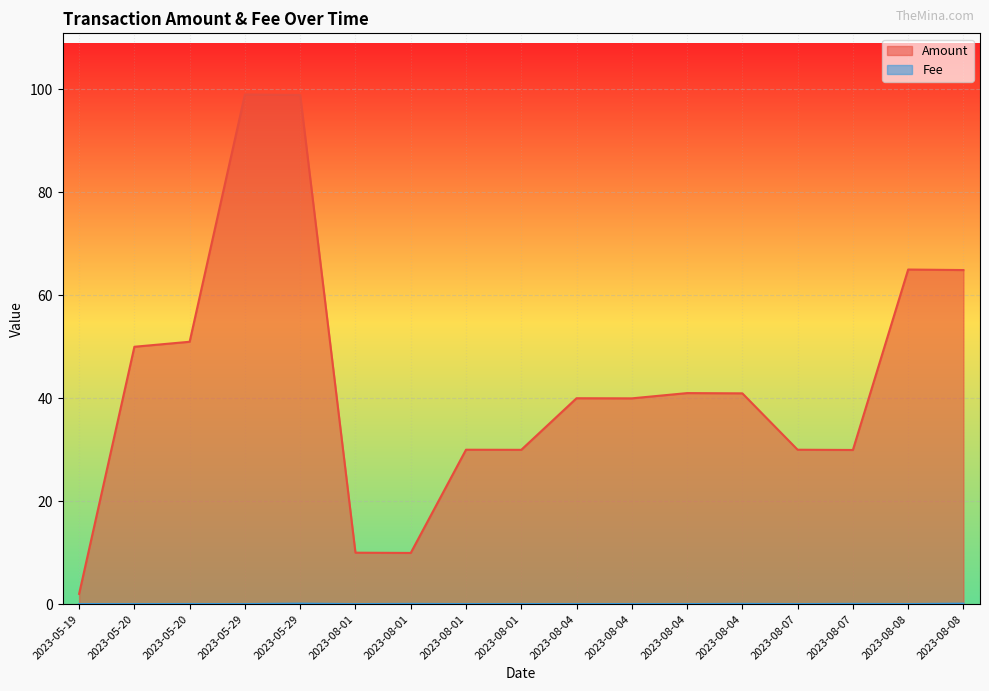

How many lines are shown in the chart?

2